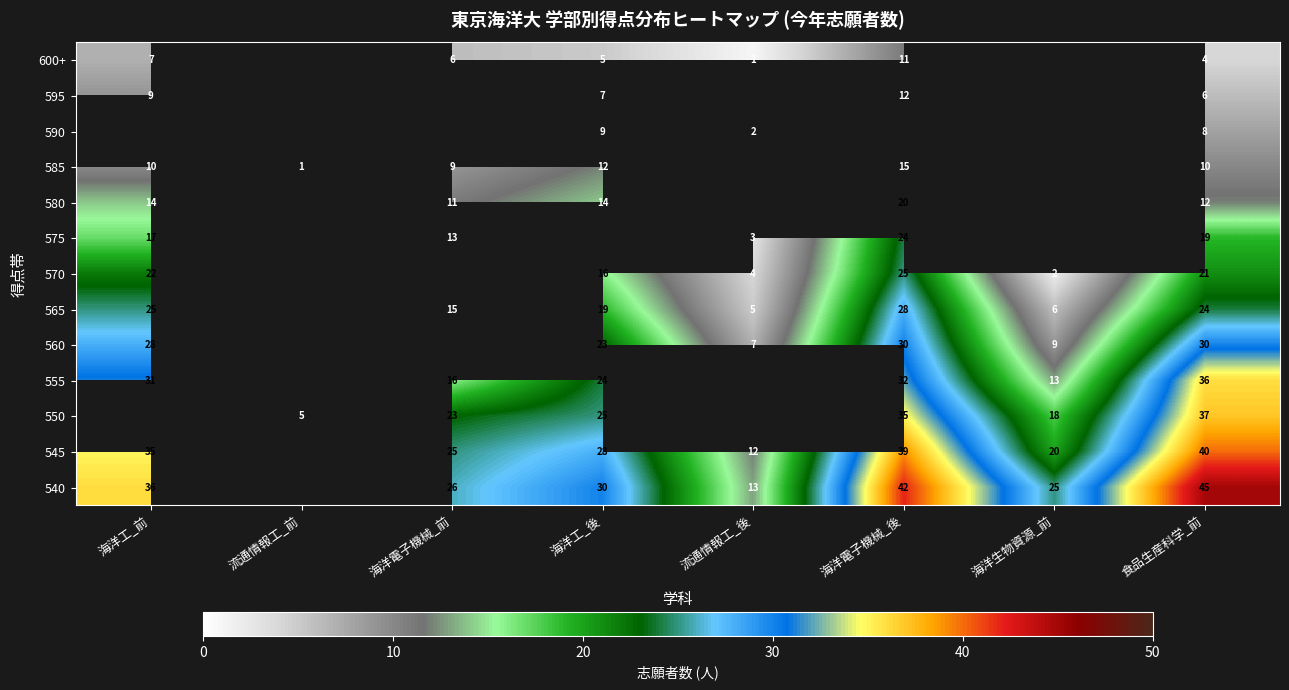

What is the total value across all series at 食品生産科学_前?

292